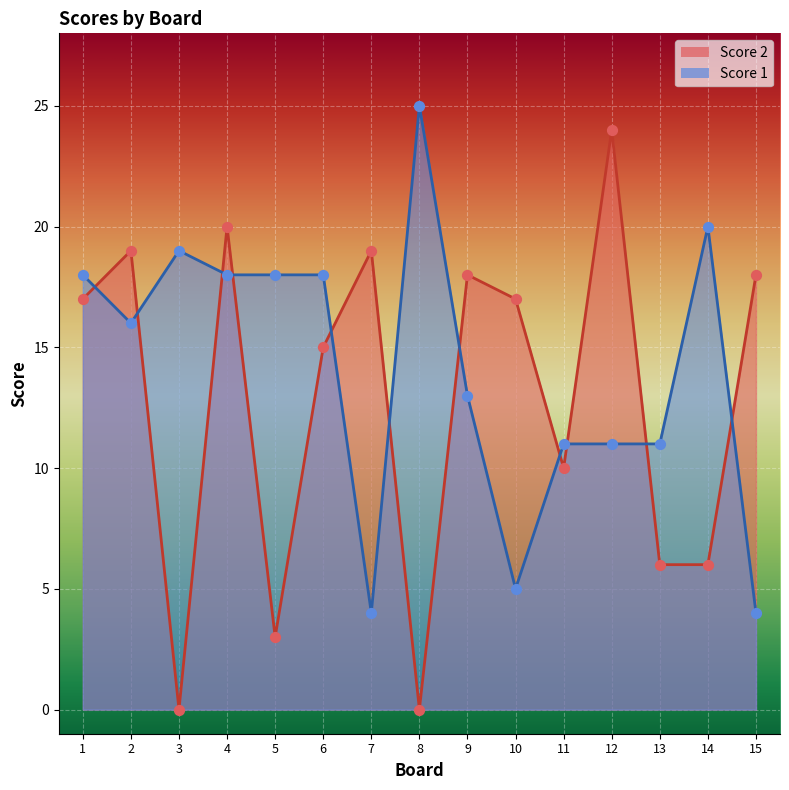

Is the value of Score 1 at 2 greater than the value of Score 2 at 10?

No